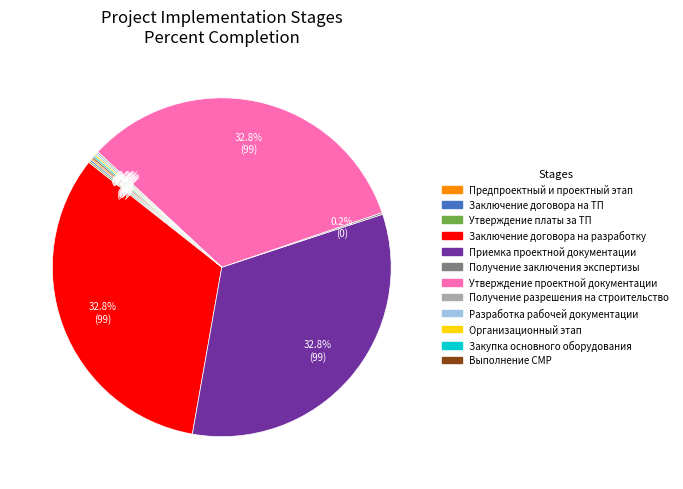

True or false: Утверждение проектной документации accounts for 33% of the total.

True